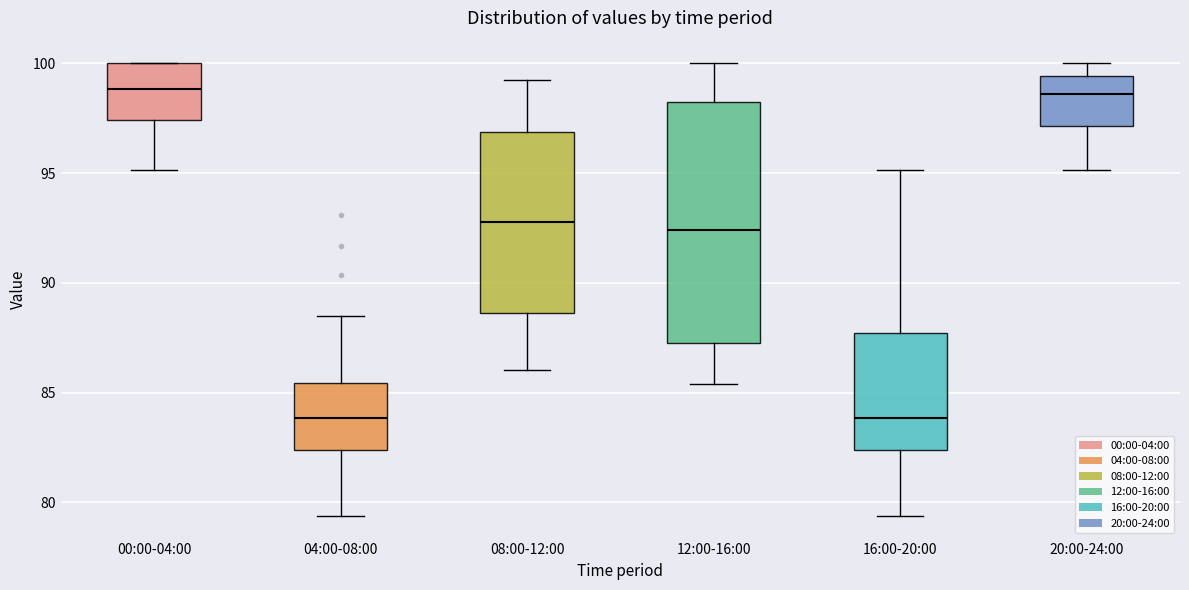

Reading left to right, transcribe this box plot: for each box, give where its median line is, the range the box spans, and where its two whiskers end, as read against the y-axis. The values are not printed on the chart, so give them approximately, as read against the axis.

00:00-04:00: median 99.0, box 97.5 to 100.0, whiskers 95.0 to 100.0
04:00-08:00: median 84.0, box 82.5 to 85.5, whiskers 79.5 to 88.5
08:00-12:00: median 93.0, box 88.5 to 97.0, whiskers 86.0 to 99.0
12:00-16:00: median 92.5, box 87.5 to 98.0, whiskers 85.5 to 100.0
16:00-20:00: median 84.0, box 82.5 to 87.5, whiskers 79.5 to 95.0
20:00-24:00: median 98.5, box 97.0 to 99.5, whiskers 95.0 to 100.0